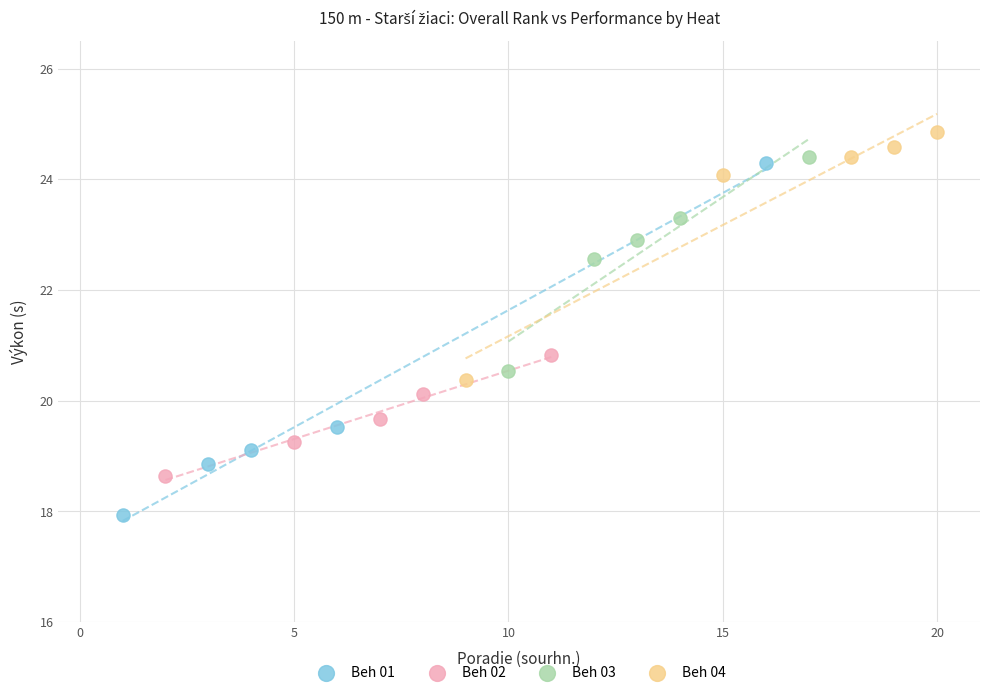

Which series reaches the maximum Y coordinate?

Beh 04